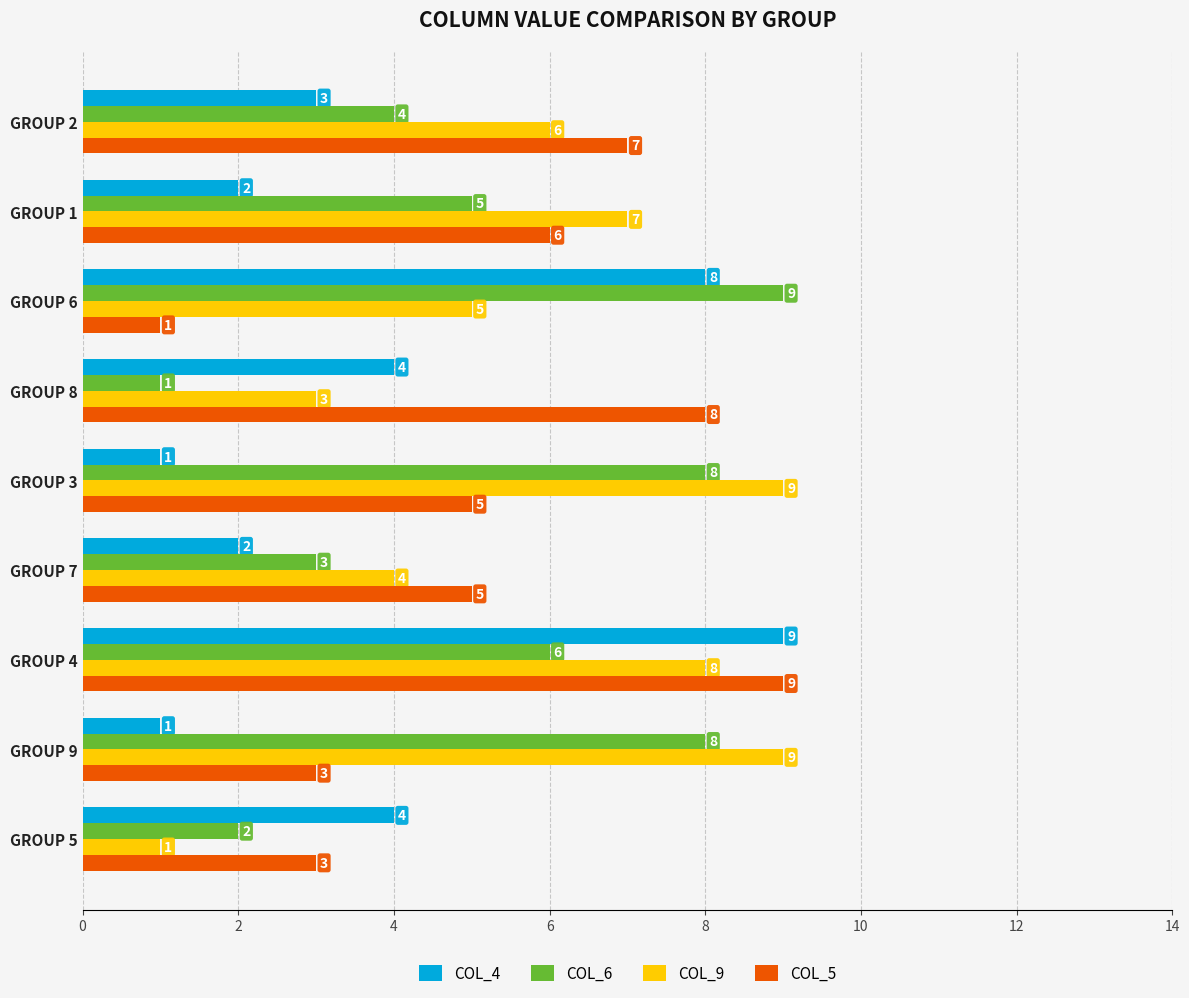

What is the maximum value shown in the chart?

9